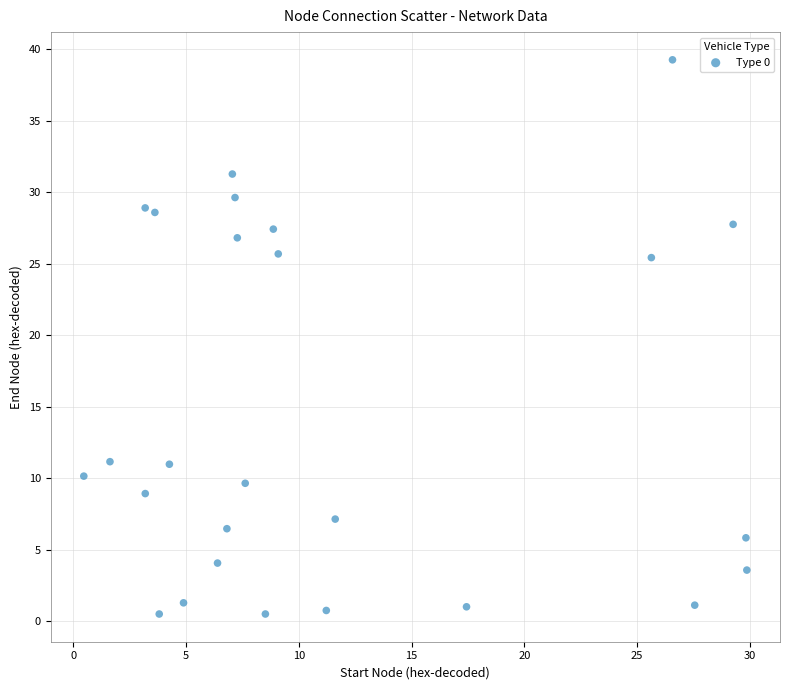

What is the range of Y values (max minus min)?

38.7